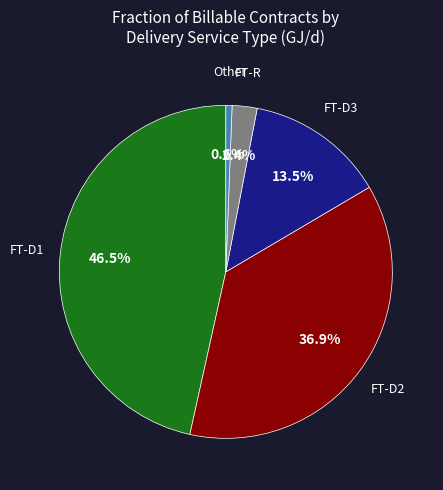

To the nearest percent, what is the average slice percentage?

20%